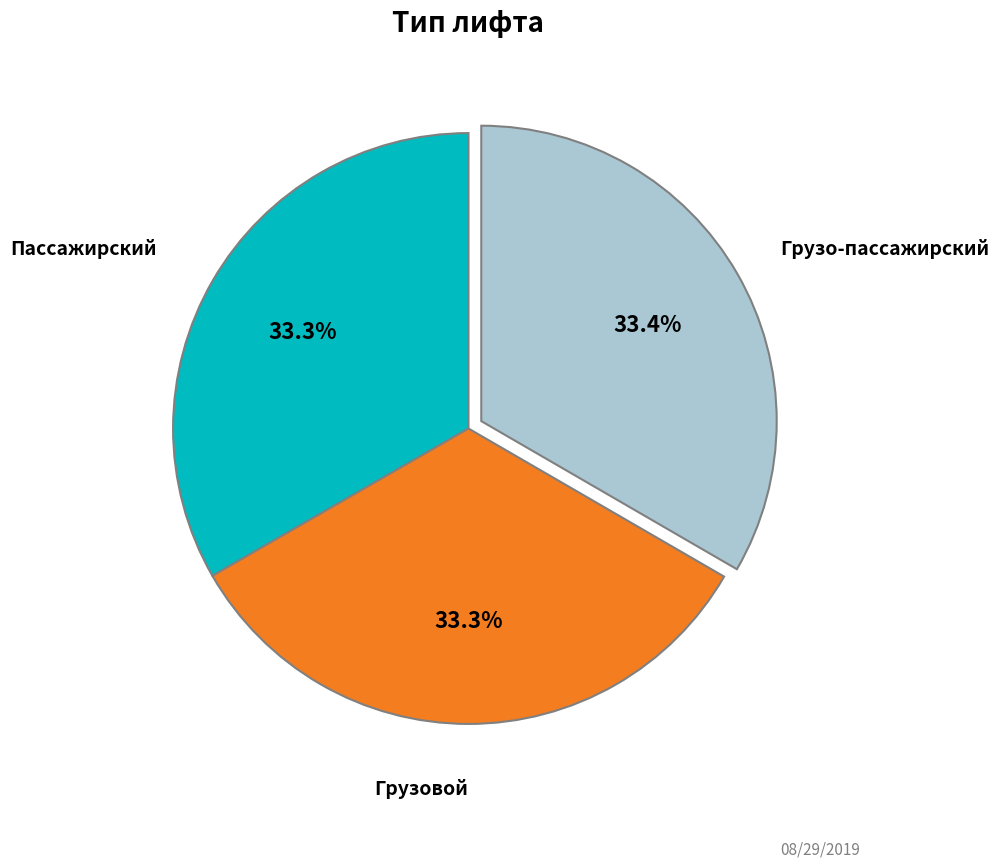

Count the number of slices in the pie.

3